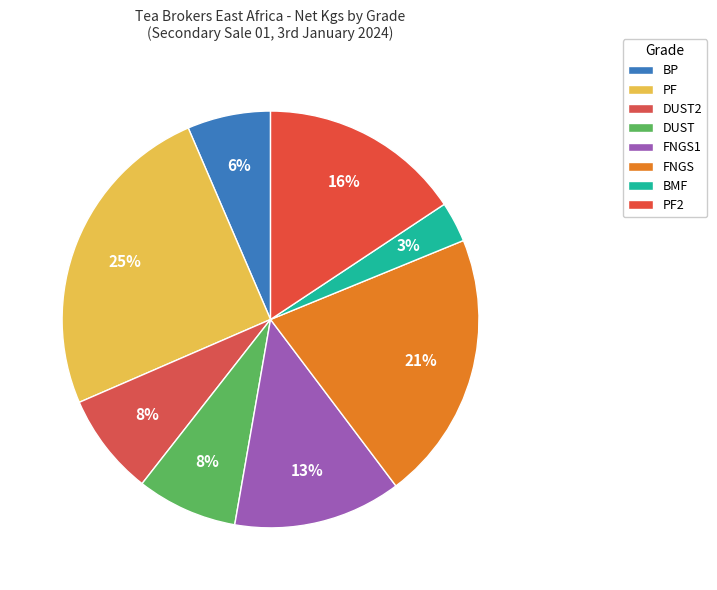

To the nearest percent, what is the difference between the largest and smallest slice percentages?

22%